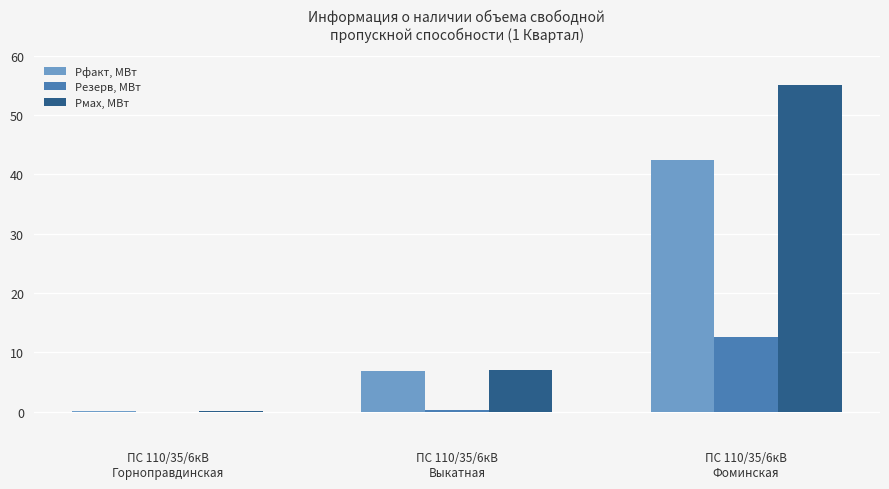

What is the maximum value for Резерв, МВт?

12.6